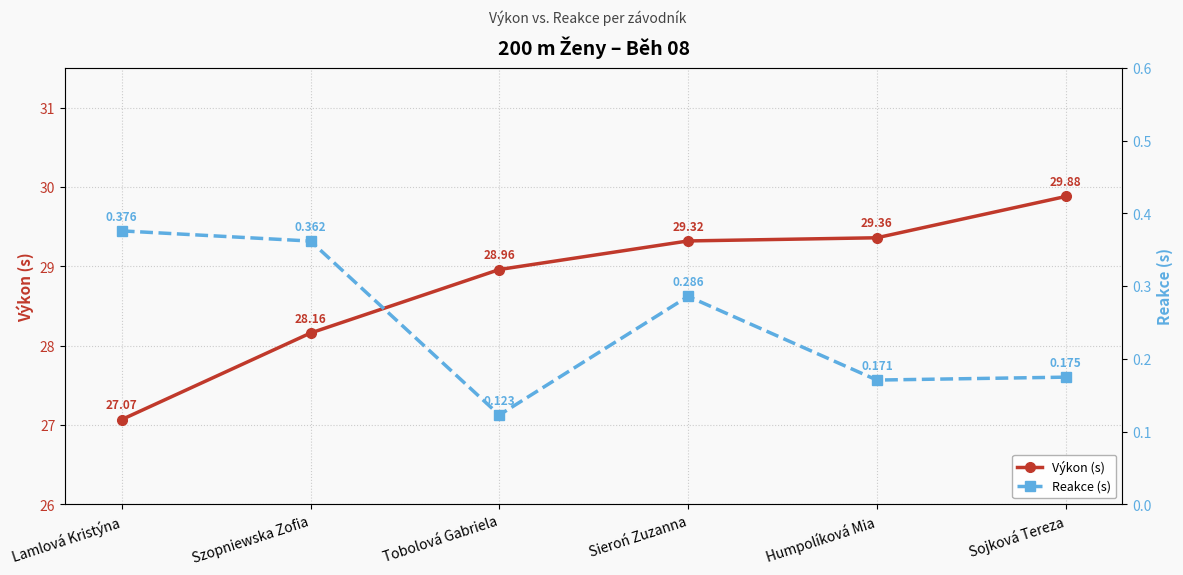

What is the average value of the Výkon (s) series?

28.8